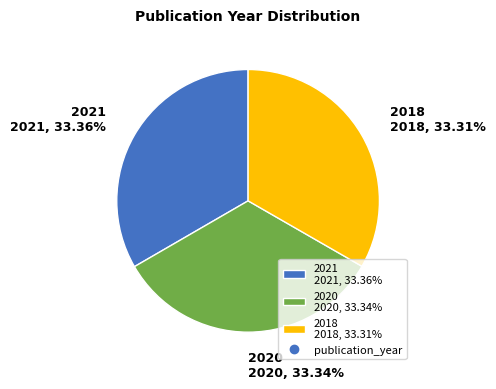

How many segments does this pie chart have?

3